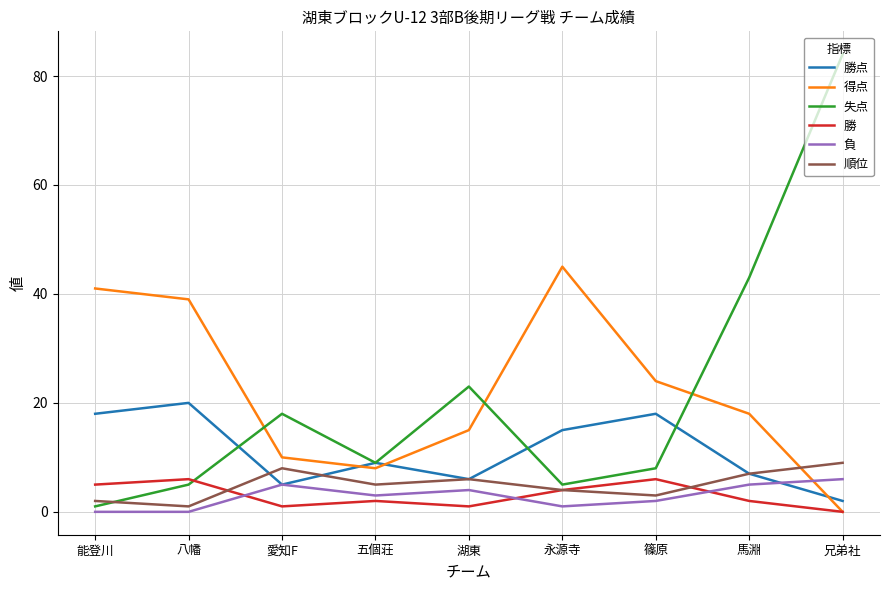

What is the difference between the maximum and minimum values in the 勝点 series?

18